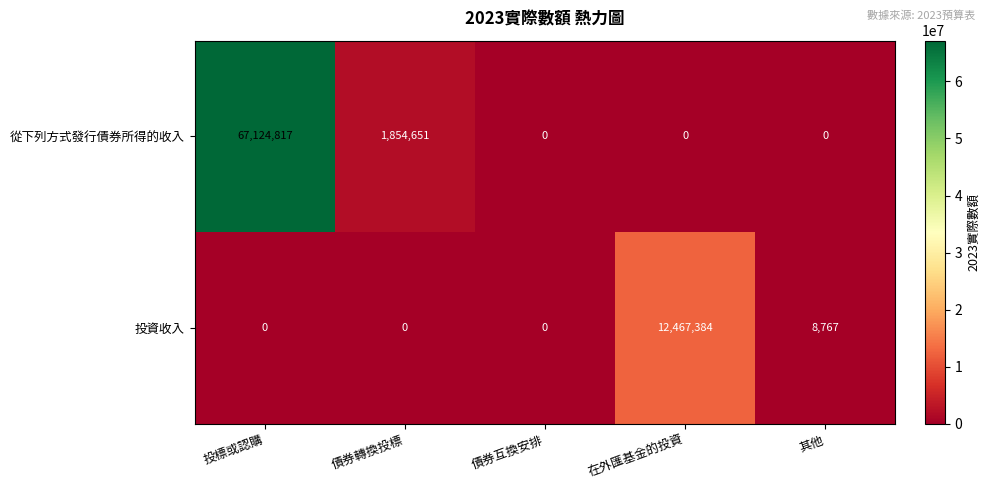

The 投資收入 series shows 12467384 at 在外匯基金的投資. True or false?

True